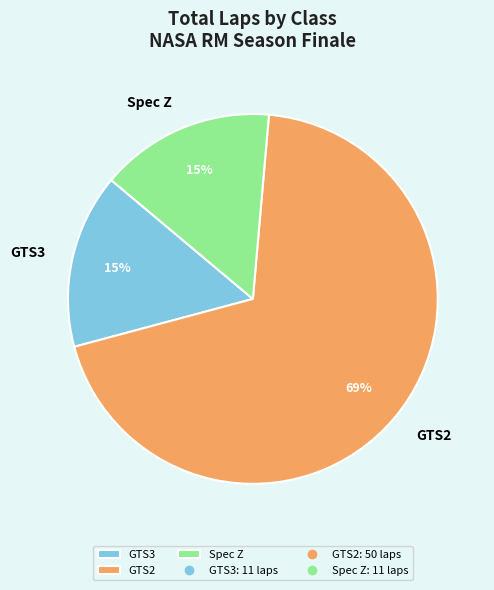

Between GTS3 and GTS2, which is larger?

GTS2